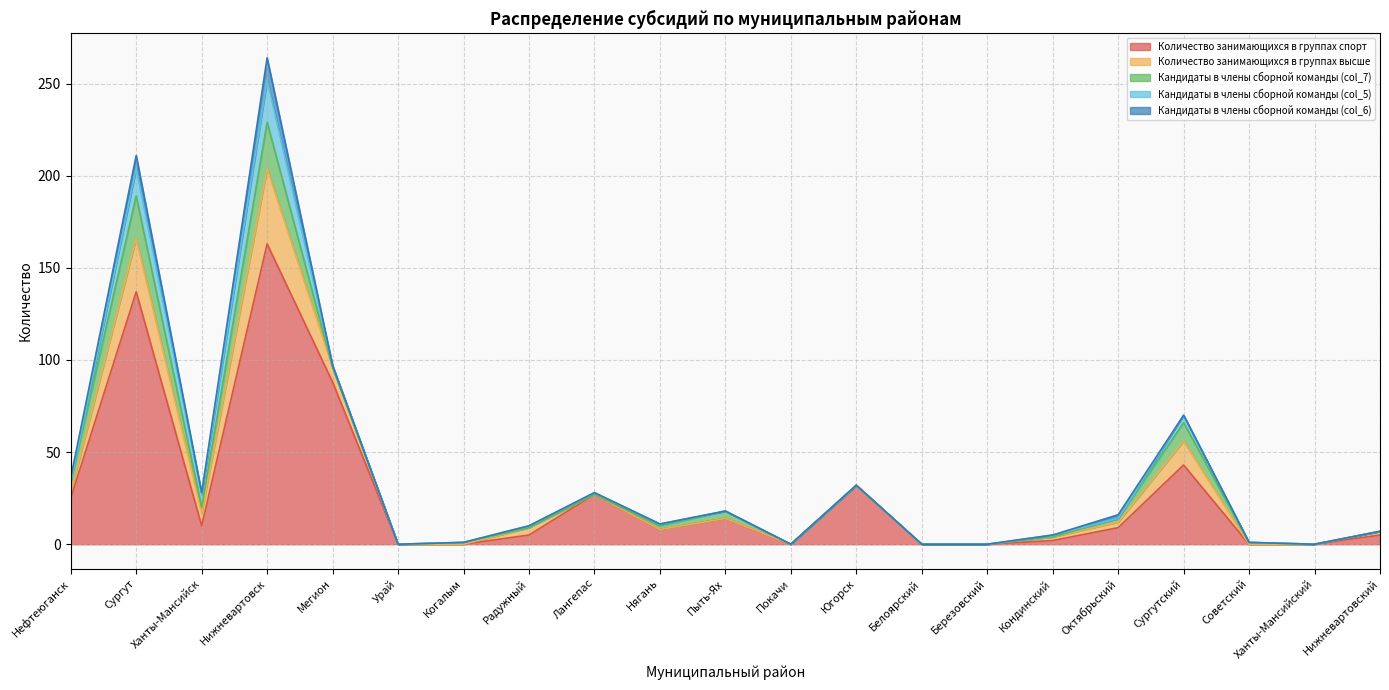

How many categories are shown in the chart?

21